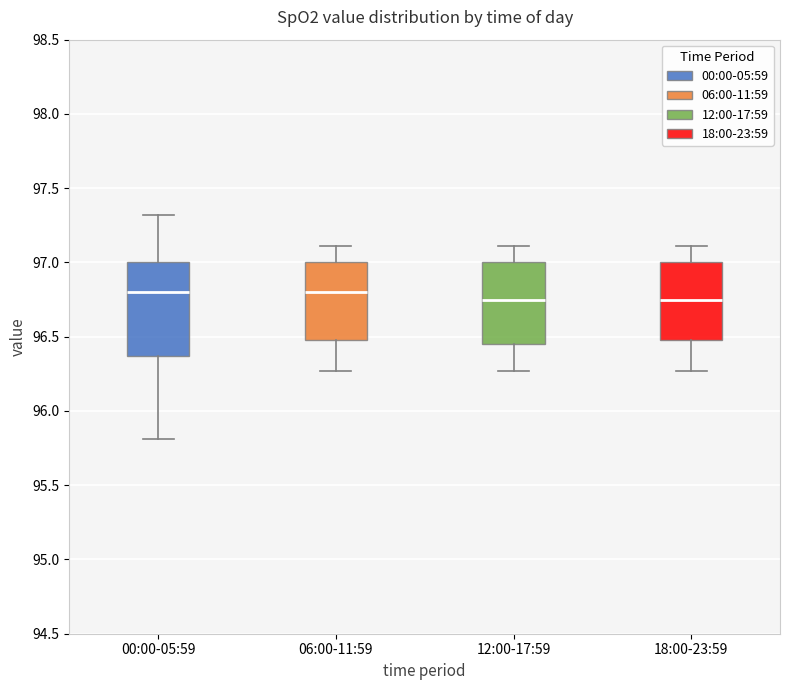

Reading left to right, read every box against the y-axis: the position of its median line, the range the box covers, and the ends of its whiskers. The values are not printed on the chart, so give them approximately, as read against the axis.

00:00-05:59: median 96.80, box 96.35 to 97.00, whiskers 95.80 to 97.30
06:00-11:59: median 96.80, box 96.50 to 97.00, whiskers 96.25 to 97.10
12:00-17:59: median 96.75, box 96.45 to 97.00, whiskers 96.25 to 97.10
18:00-23:59: median 96.75, box 96.50 to 97.00, whiskers 96.25 to 97.10